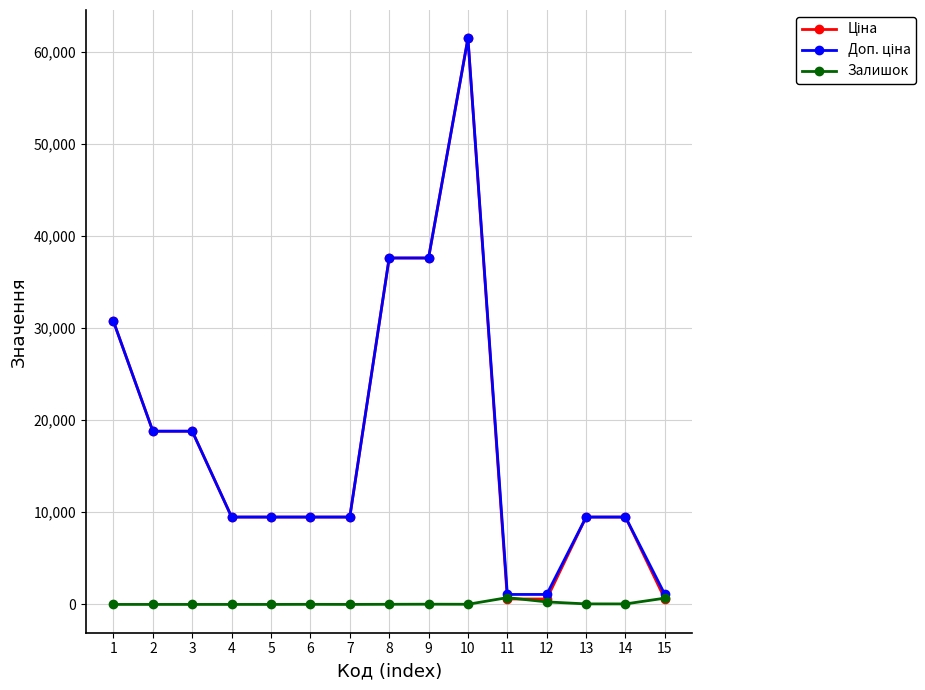

At which category is the sum across all series the highest?

10